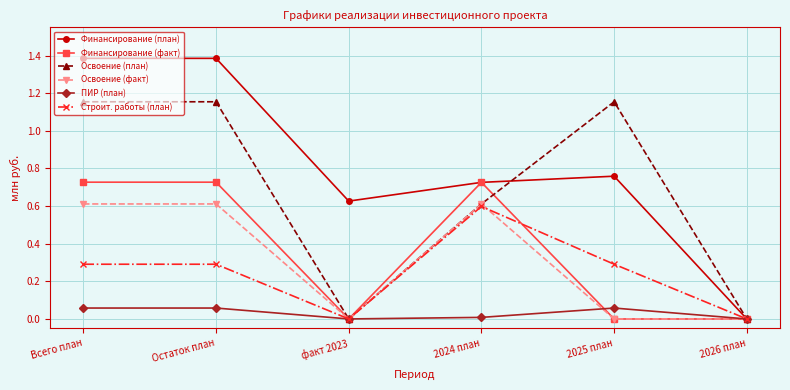

At how many categories does at least one series exceed 1?

3